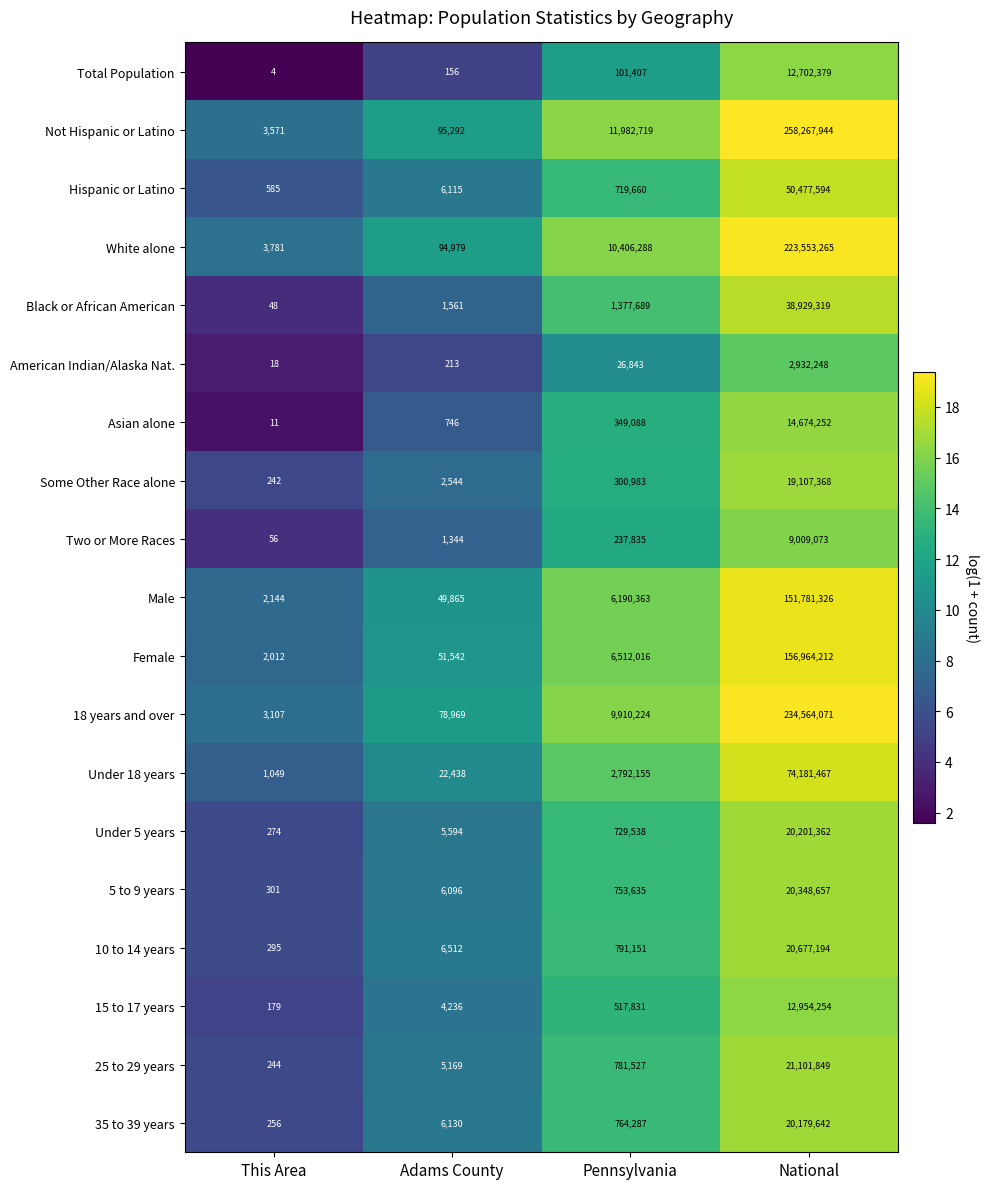

True or false: White alone has a value of 18711362 at Pennsylvania.

False